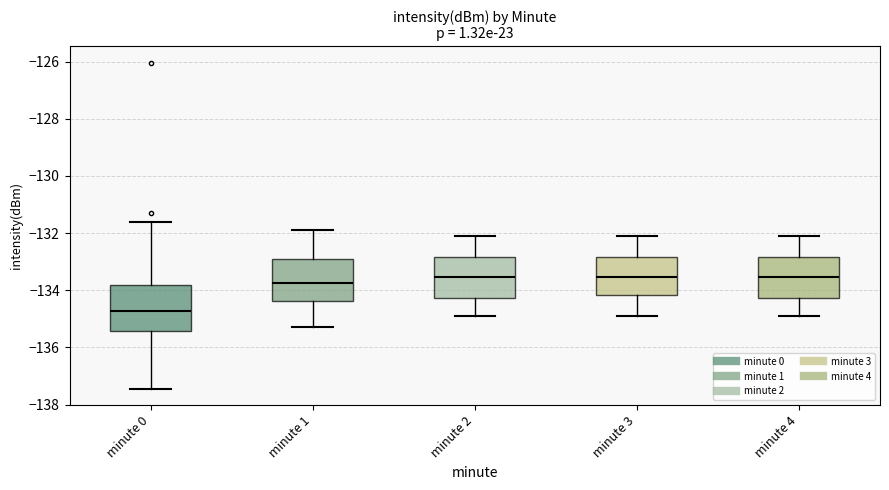

Reading left to right, read every box against the y-axis: the position of its median line, the range the box covers, and the ends of its whiskers. The values are not printed on the chart, so give them approximately, as read against the axis.

minute 0: median -134.8, box -135.4 to -133.8, whiskers -137.4 to -131.6
minute 1: median -133.8, box -134.4 to -132.8, whiskers -135.2 to -132.0
minute 2: median -133.6, box -134.2 to -132.8, whiskers -134.8 to -132.0
minute 3: median -133.6, box -134.2 to -132.8, whiskers -134.8 to -132.0
minute 4: median -133.6, box -134.2 to -132.8, whiskers -134.8 to -132.0